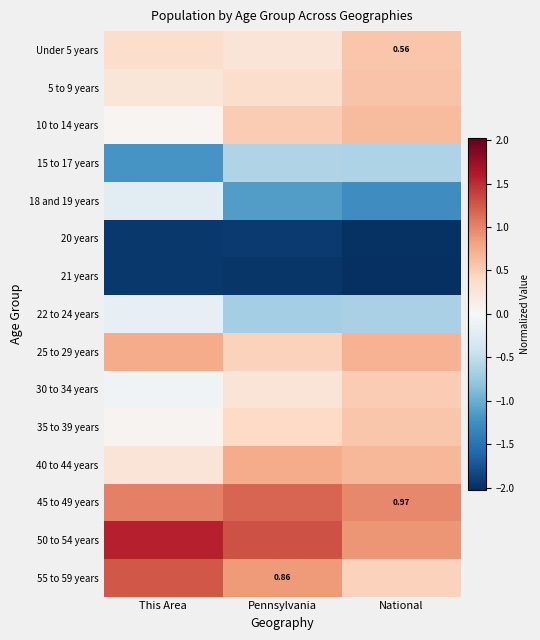

The value of Under 5 years at Pennsylvania is 0.3. True or false?

True